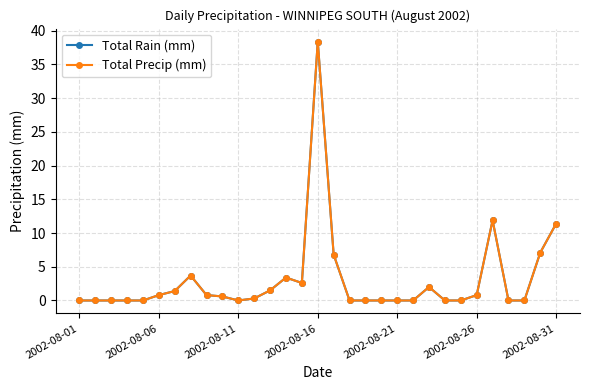

Does the chart have visible grid lines?

Yes